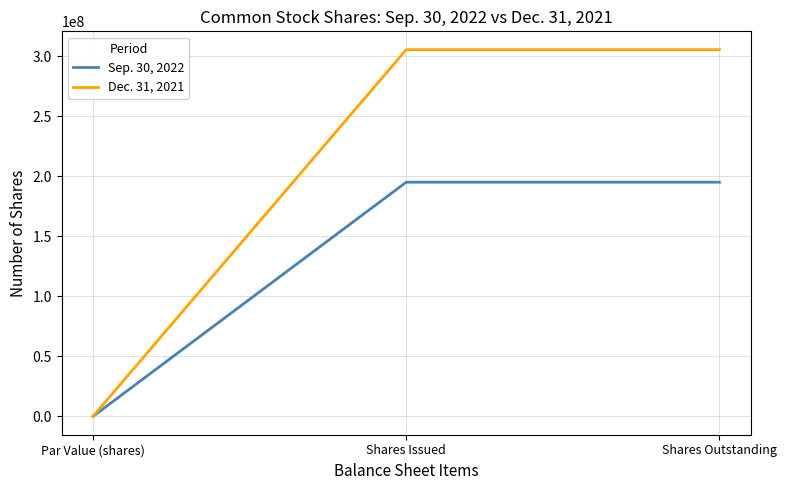

The Dec. 31, 2021 series shows 305451498 at Shares Issued. True or false?

True